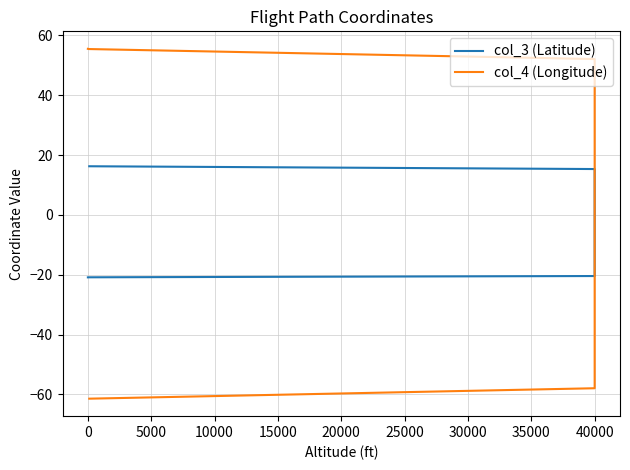

Reading right to left, extract all data points from this chart.

col_3 (Latitude): 16.2	15.3	14.4	13.5	12.5	11.5	10.5	9.4	8.3	7.2	6.1	4.9	3.8	2.6	1.4	0.2	-0.9	-2.1	-3.3	-4.5	-5.6	-6.8	-7.9	-9.0	-10.1	-11.1	-12.1	-13.1	-14.1	-15.0	-15.8	-16.6	-17.4	-18.1	-18.8	-19.4	-20.0	-20.4	-20.9	-20.9
col_4 (Longitude): -61.4	-58.0	-54.8	-51.7	-48.6	-45.6	-42.5	-39.5	-36.5	-33.5	-30.6	-27.6	-24.7	-21.7	-18.8	-15.9	-12.9	-10.0	-7.1	-4.1	-1.2	1.8	4.8	7.8	10.8	13.8	16.9	19.9	23.0	26.2	29.3	32.5	35.7	38.9	42.2	45.5	48.8	52.1	55.4	55.5